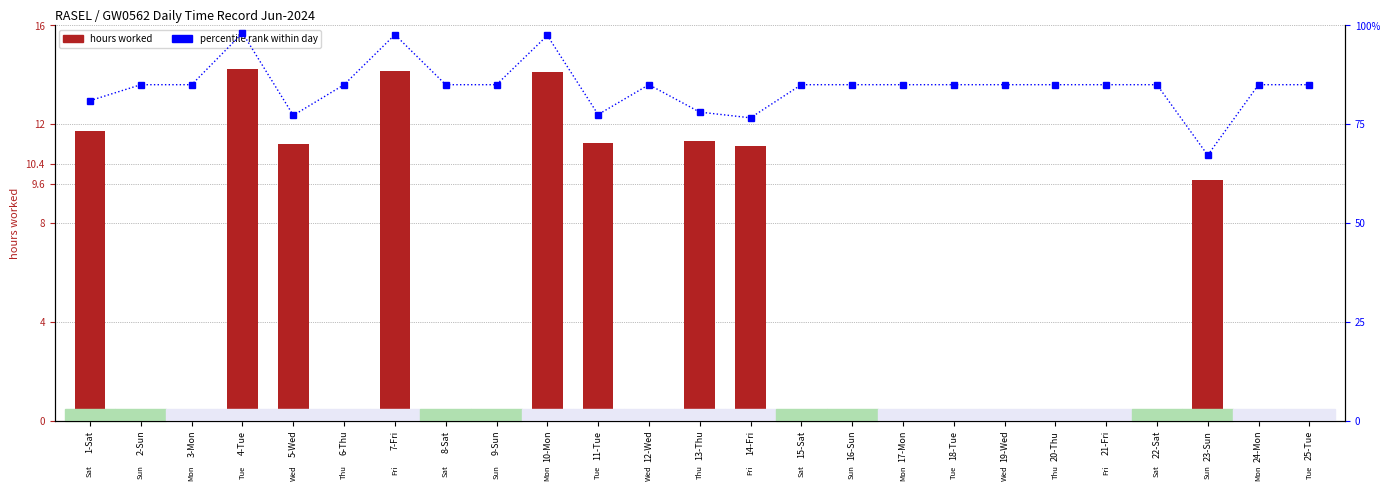

Does the chart contain any negative values?

No